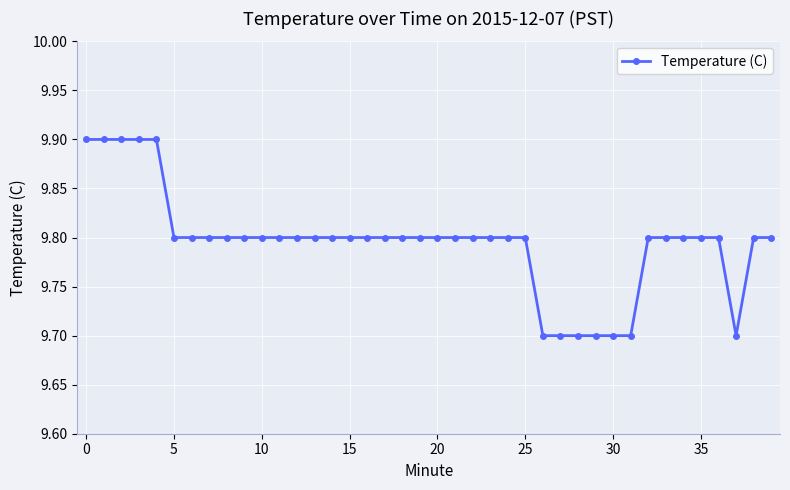

What is the average value?

9.8